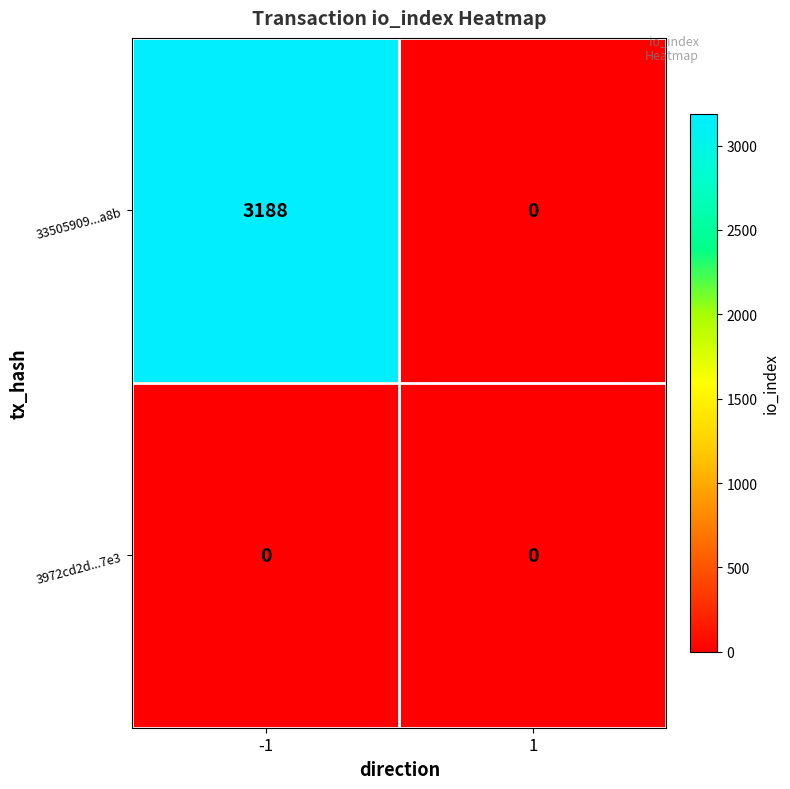

What is the difference between the 33505909...a8b values at -1 and 1?

3188